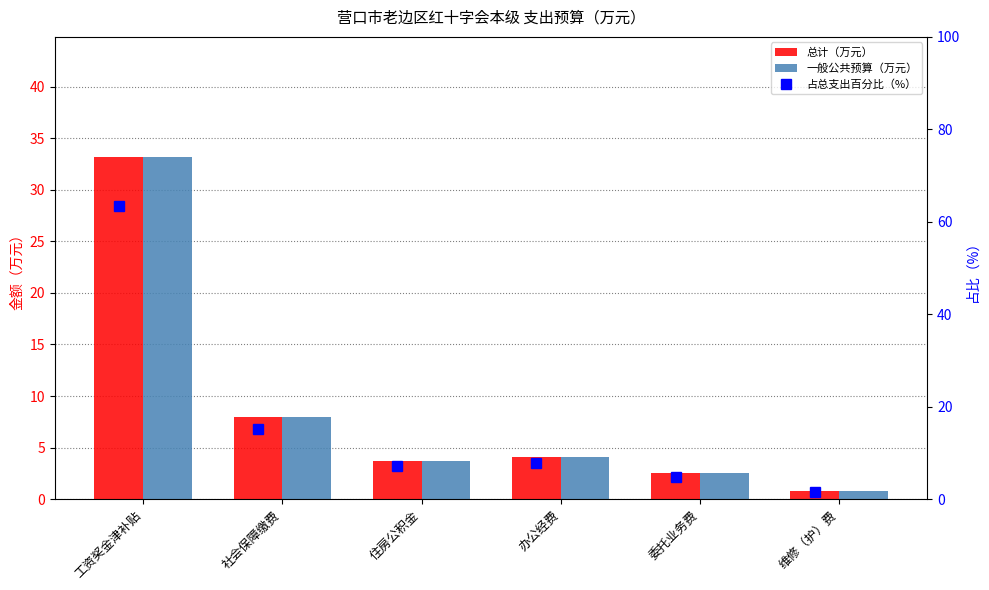

Reading right to left, extract all data points from this chart.

总计（万元）: 0.8	2.5	4.1	3.7	8.0	33.2
一般公共预算（万元）: 0.8	2.5	4.1	3.7	8.0	33.2
占总支出百分比（%）: 1.5	4.8	7.9	7.1	15.3	63.5